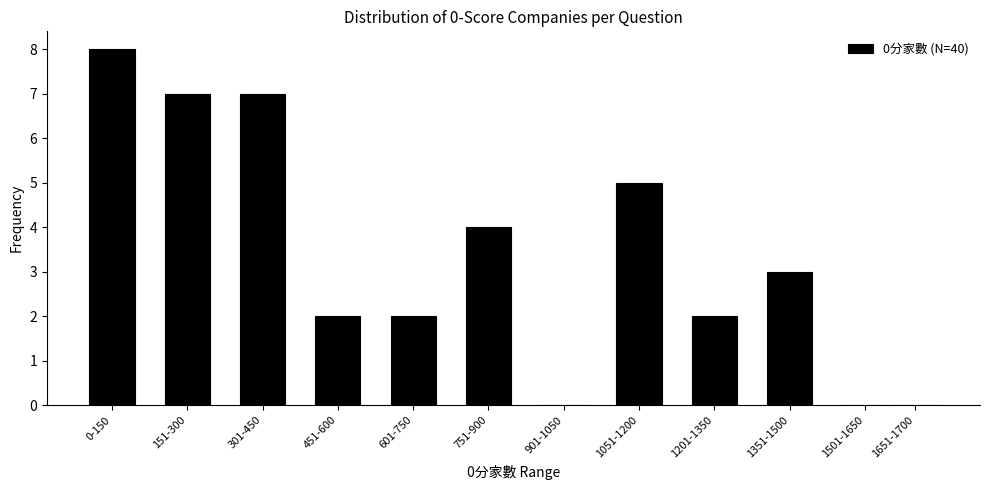

Reading left to right, what are all the values shown in this chart?

0-150=8	151-300=7	301-450=7	451-600=2	601-750=2	751-900=4	901-1050=0	1051-1200=5	1201-1350=2	1351-1500=3	1501-1650=0	1651-1700=0